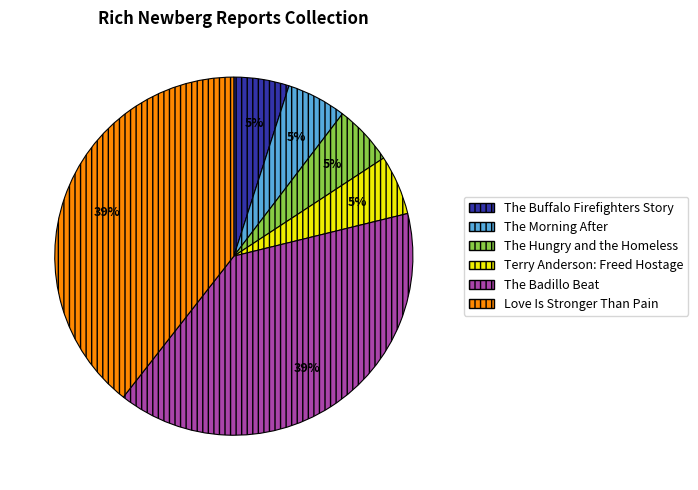

Is the sum of The Buffalo Firefighters Story and Terry Anderson: Freed Hostage greater than half?

No